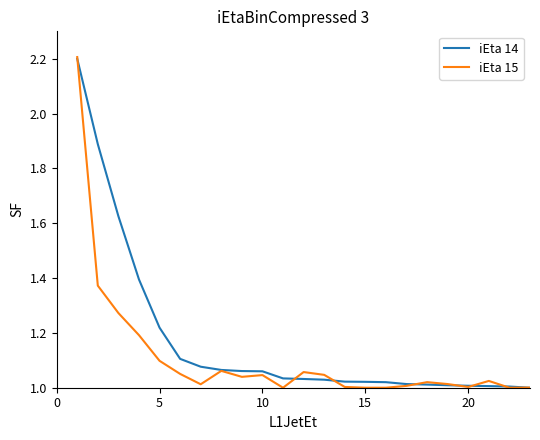

Which series has the largest range (max minus min)?

iEta 15